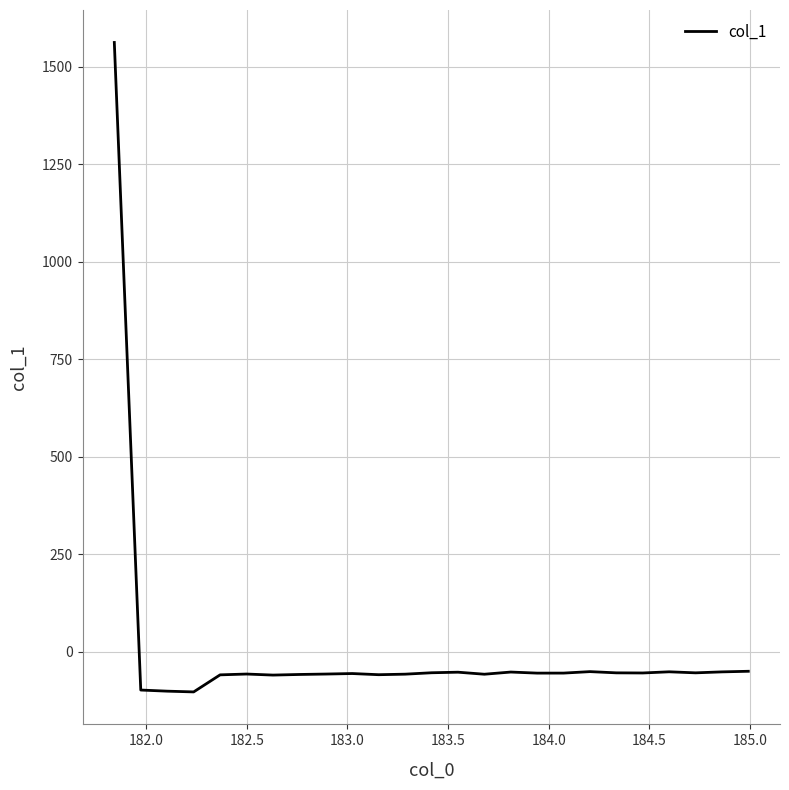

What is the difference between the maximum and minimum values?

1665.5